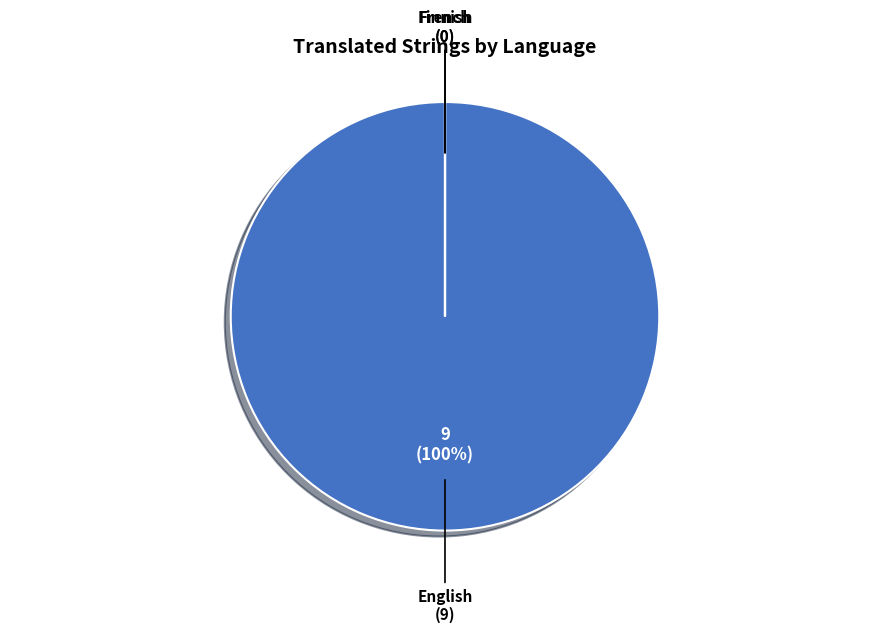

To the nearest percent, what is the difference between the largest and smallest slice percentages?

100%